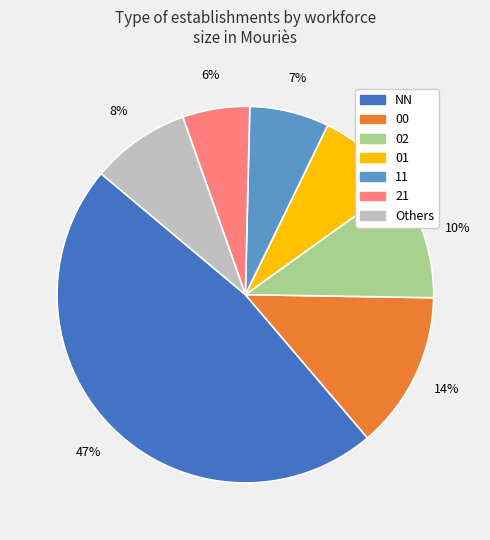

To the nearest percent, what is the average slice percentage?

14%